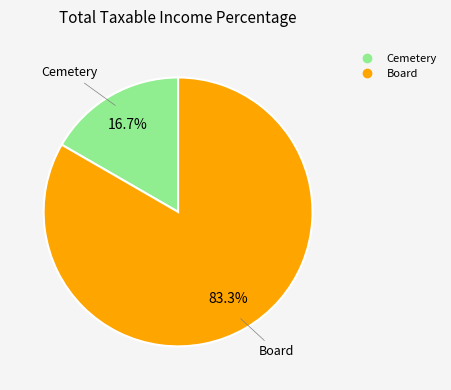

How many segments does this pie chart have?

2